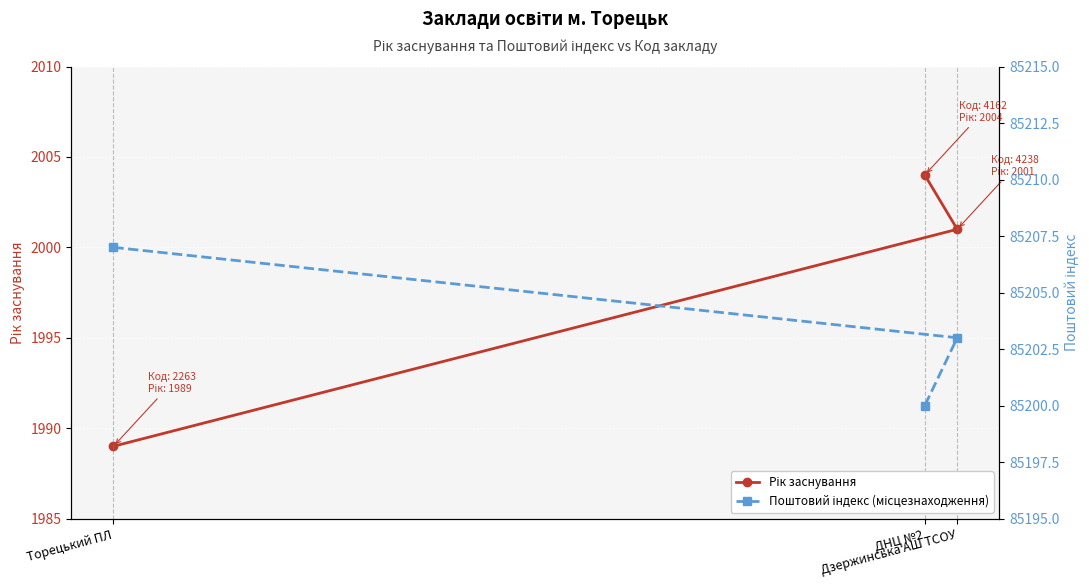

How many data points in Поштовий індекс (місцезнаходження) are above 85203?

1